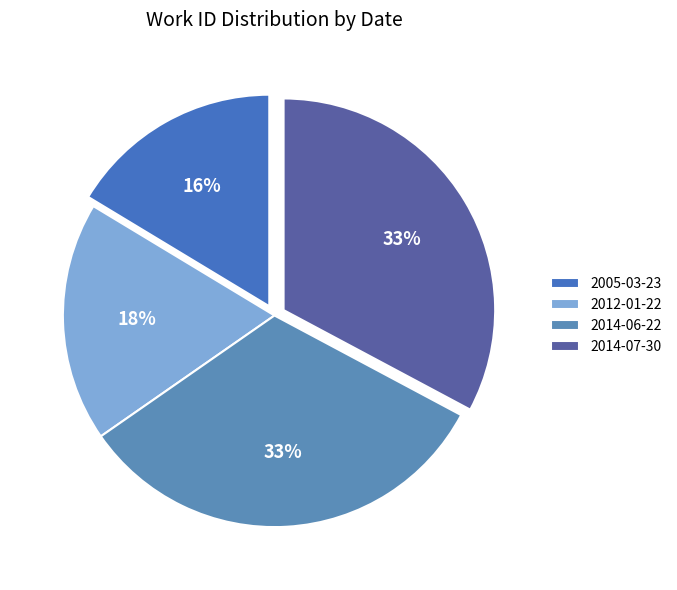

Is there any slice that represents more than half of the pie?

No